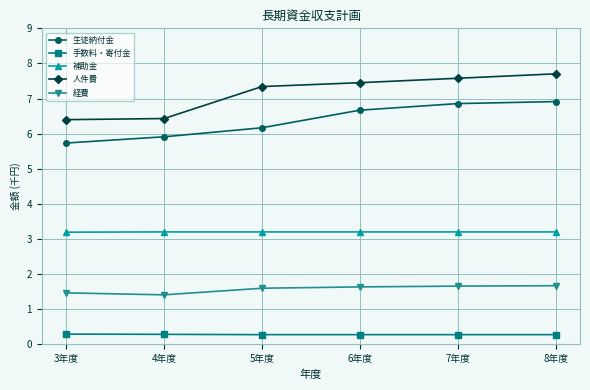

Which series has the largest total across all categories?

人件費